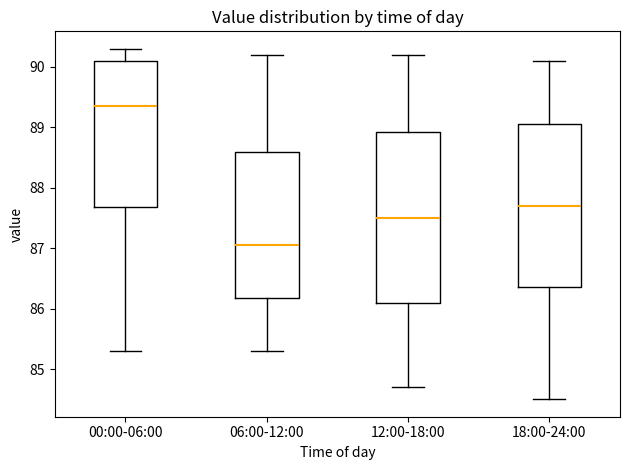

Reading left to right, transcribe this box plot: for each box, give where its median line is, the range the box spans, and where its two whiskers end, as read against the y-axis. The values are not printed on the chart, so give them approximately, as read against the axis.

00:00-06:00: median 89.4, box 87.7 to 90.1, whiskers 85.3 to 90.3
06:00-12:00: median 87.1, box 86.2 to 88.6, whiskers 85.3 to 90.2
12:00-18:00: median 87.5, box 86.1 to 88.9, whiskers 84.7 to 90.2
18:00-24:00: median 87.7, box 86.4 to 89.1, whiskers 84.5 to 90.1